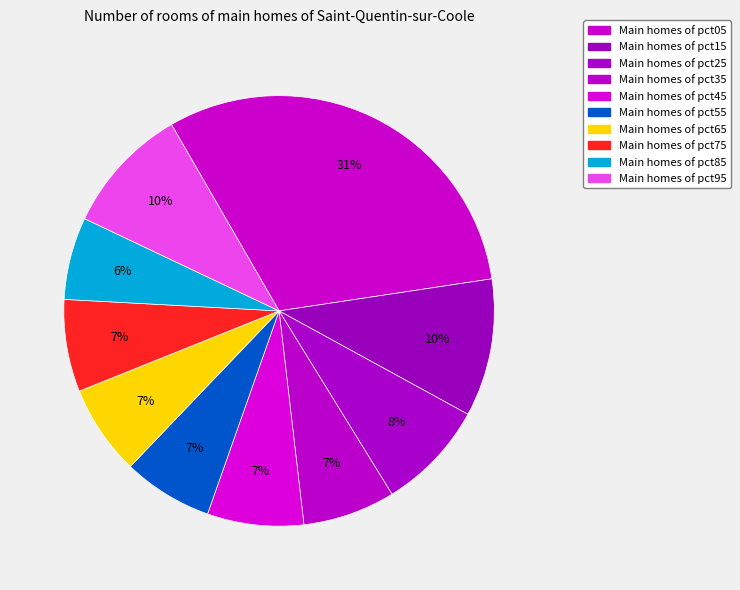

Count the number of slices in the pie.

10